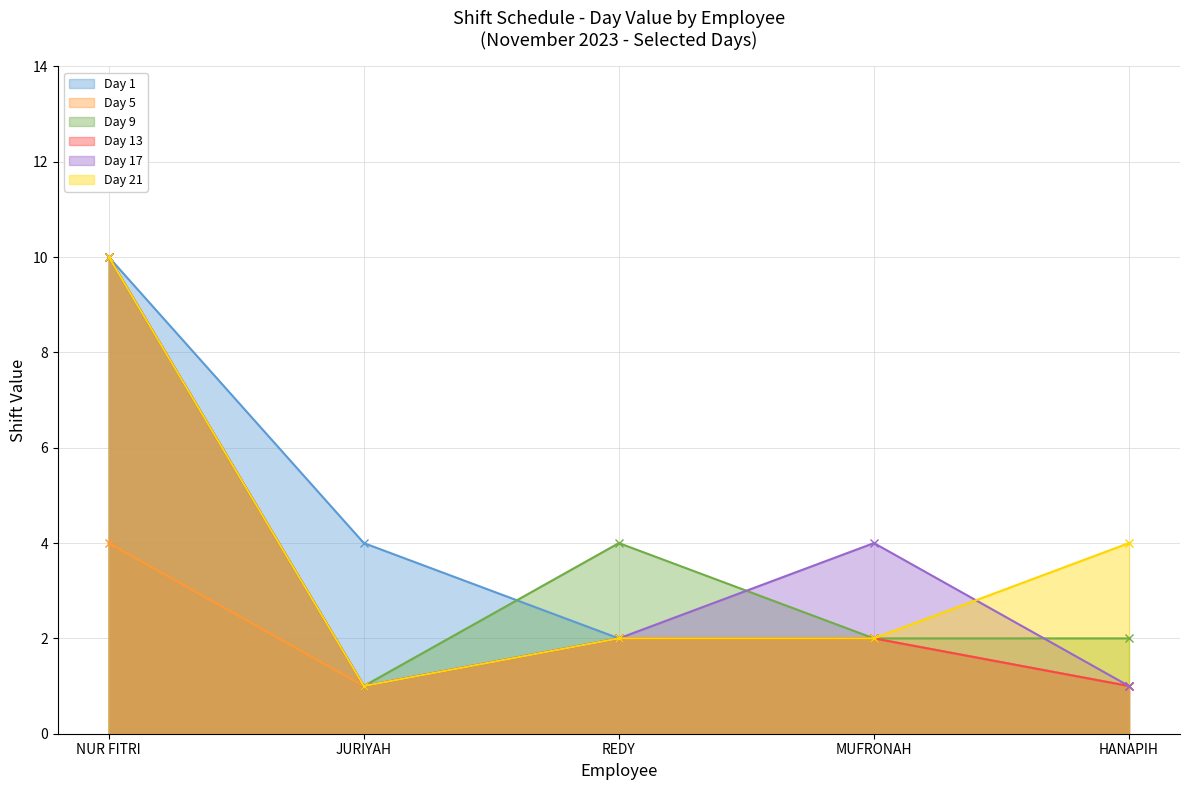

The value of Day 17 at MUFRONAH is 2. True or false?

False